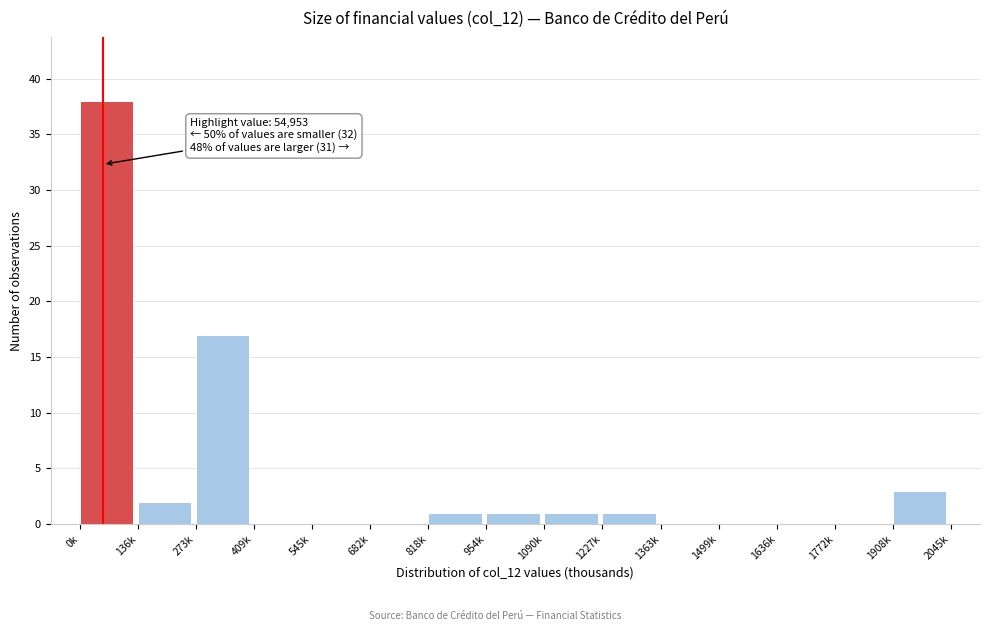

Reading right to left, extract all data points from this chart.

1908k=3	1772k=0	1636k=0	1499k=0	1363k=0	1227k=1	1090k=1	954k=1	818k=1	682k=0	545k=0	409k=0	273k=17	136k=2	0k=38